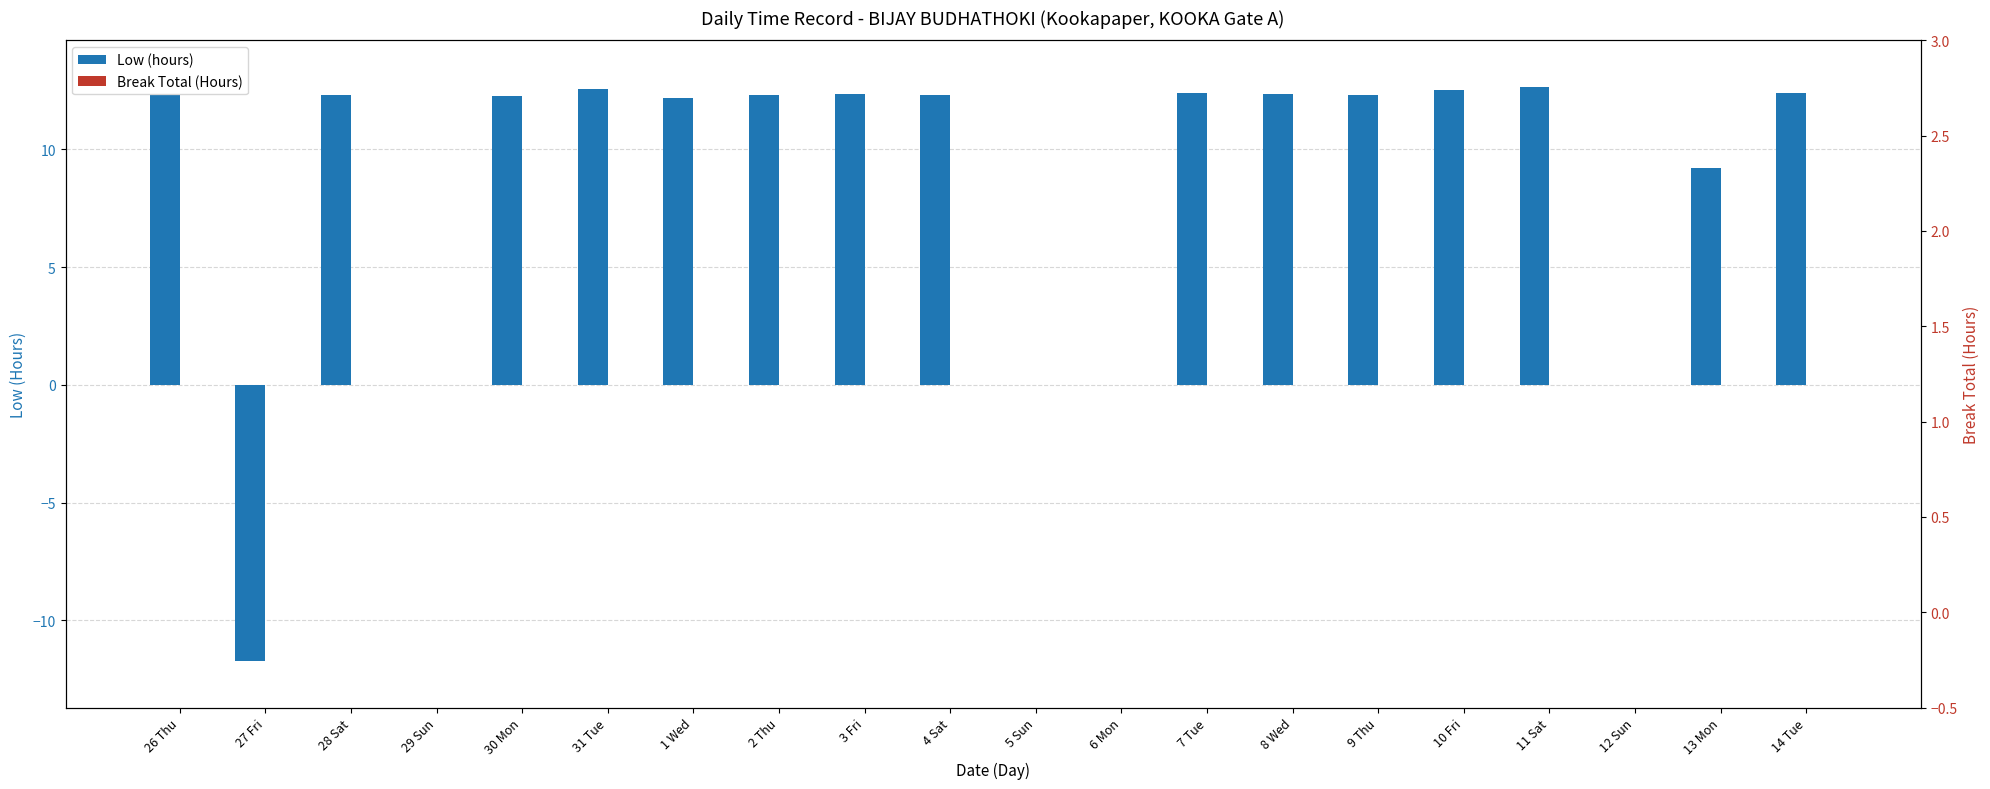

What is the label of the 15th bar from the left?

9 Thu